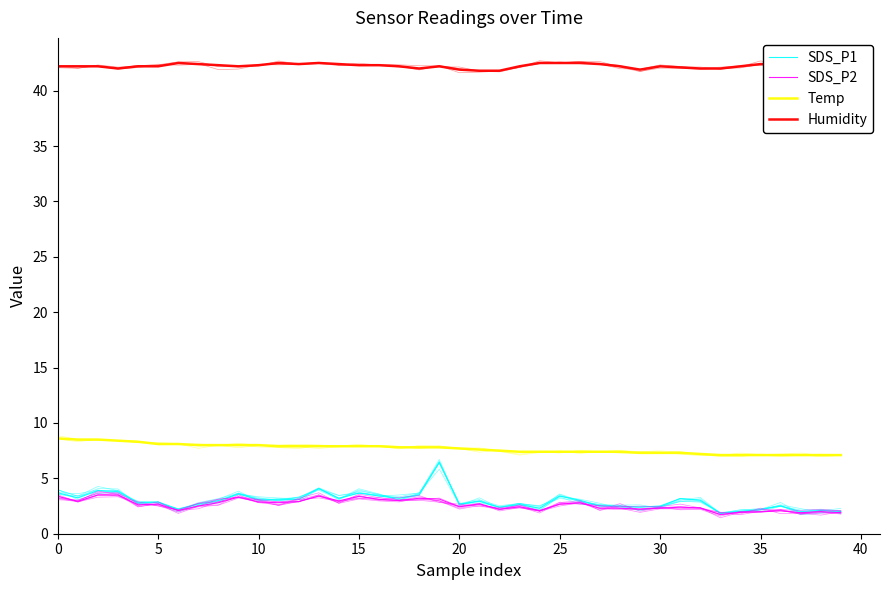

True or false: SDS_P2 has a value of 1.4 at 5.

False